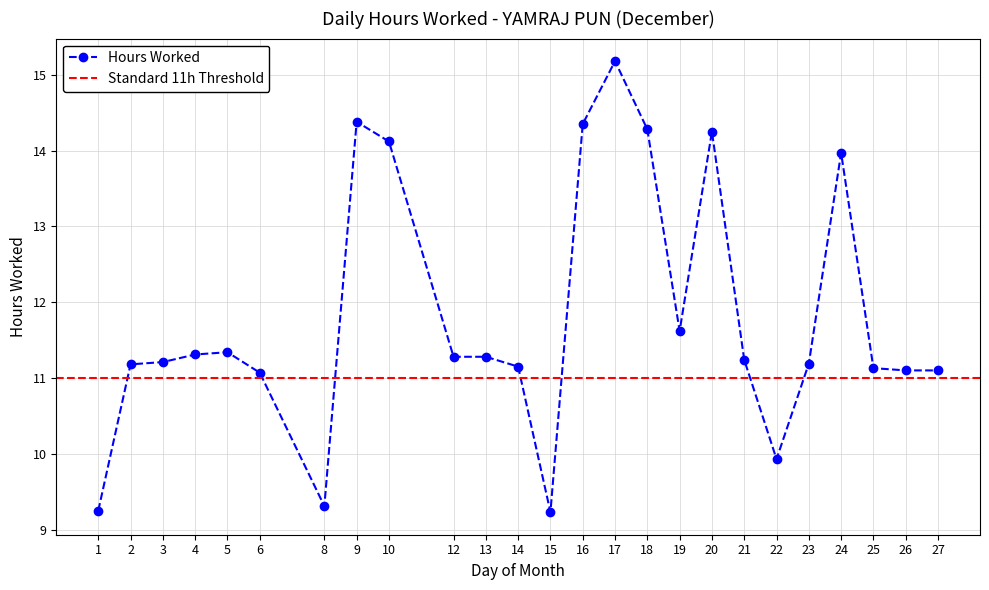

How many data points are above 11?

21